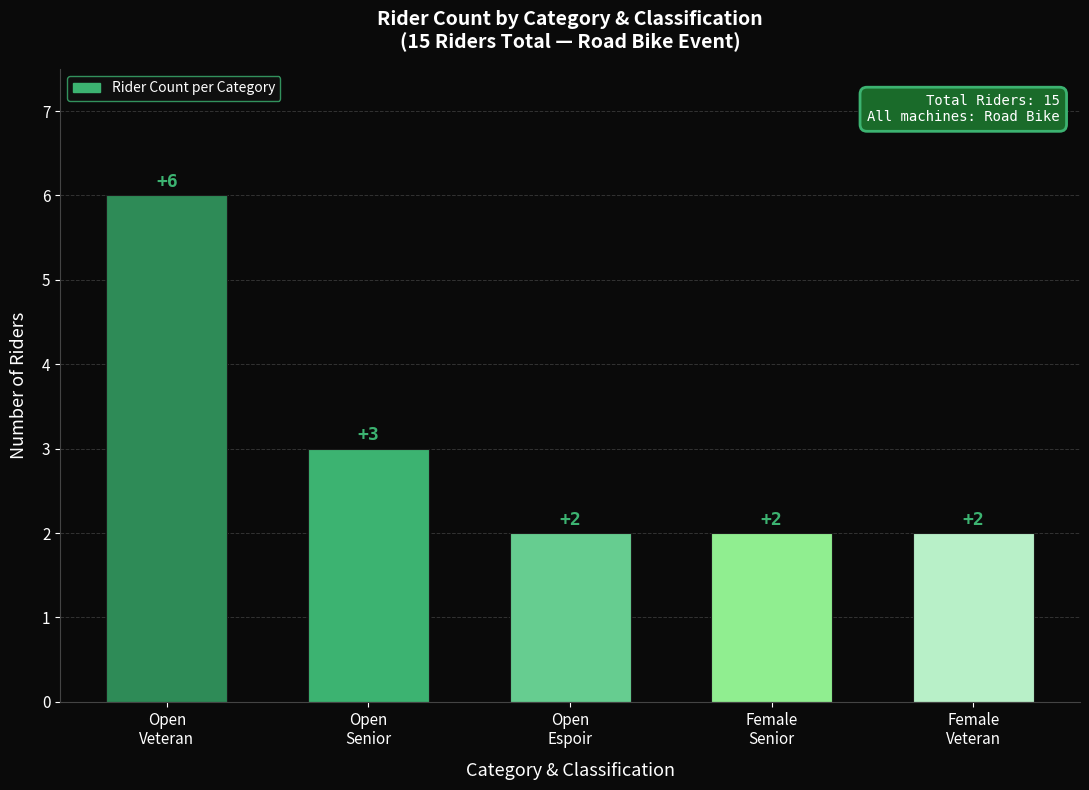

Where is the data nearest to the value 4?

Open
Senior